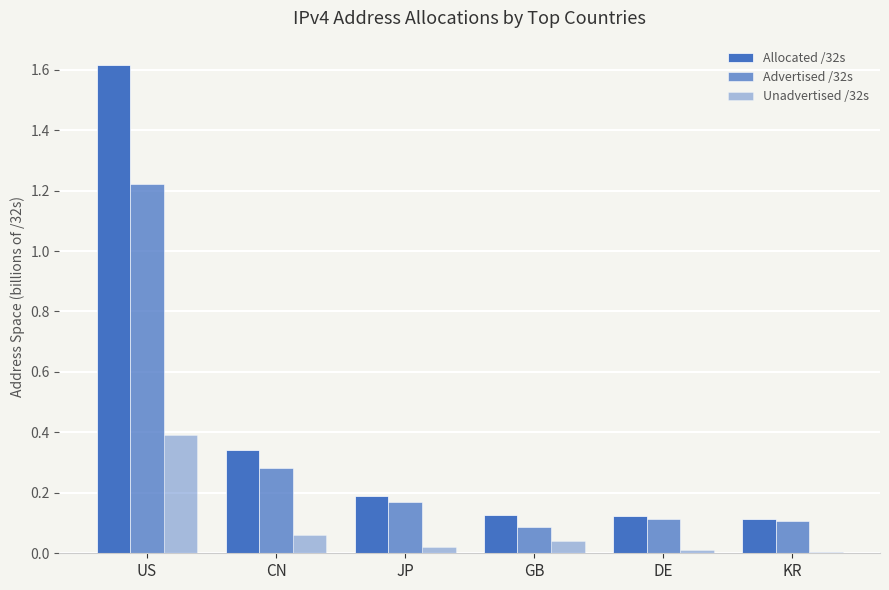

How many bars are there in each group?

3